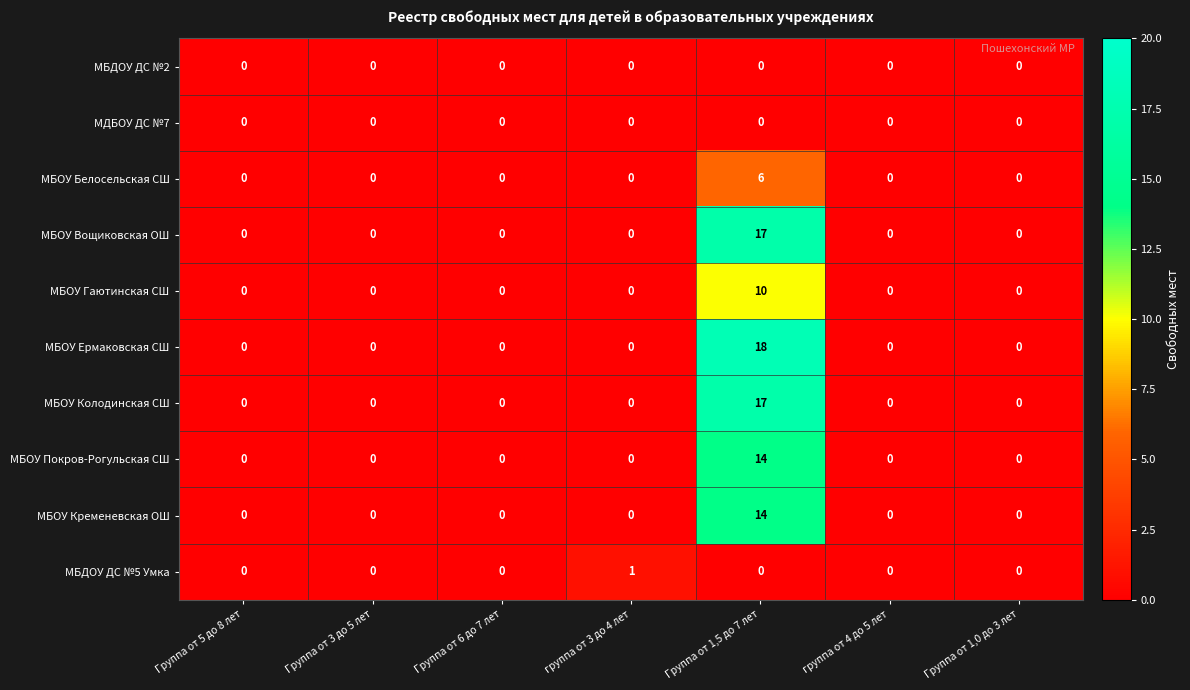

Which series has the largest range (max minus min)?

МБОУ Ермаковская СШ